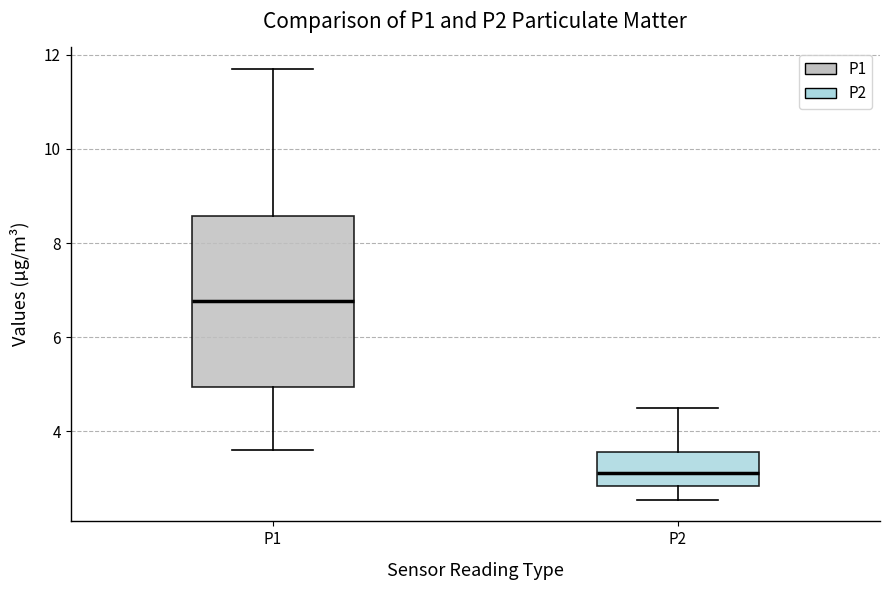

Which box's median line is the lowest?

P2